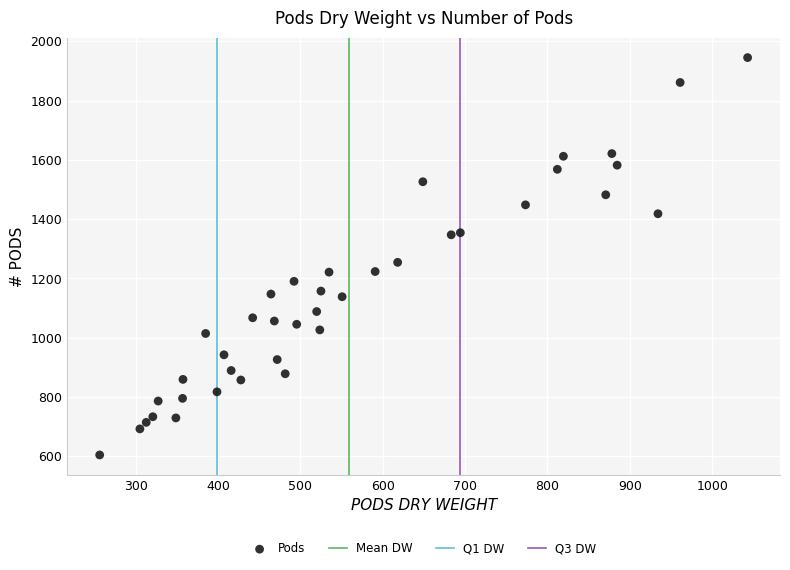

What Y value in the scatter plot is closest to 1274?

1254